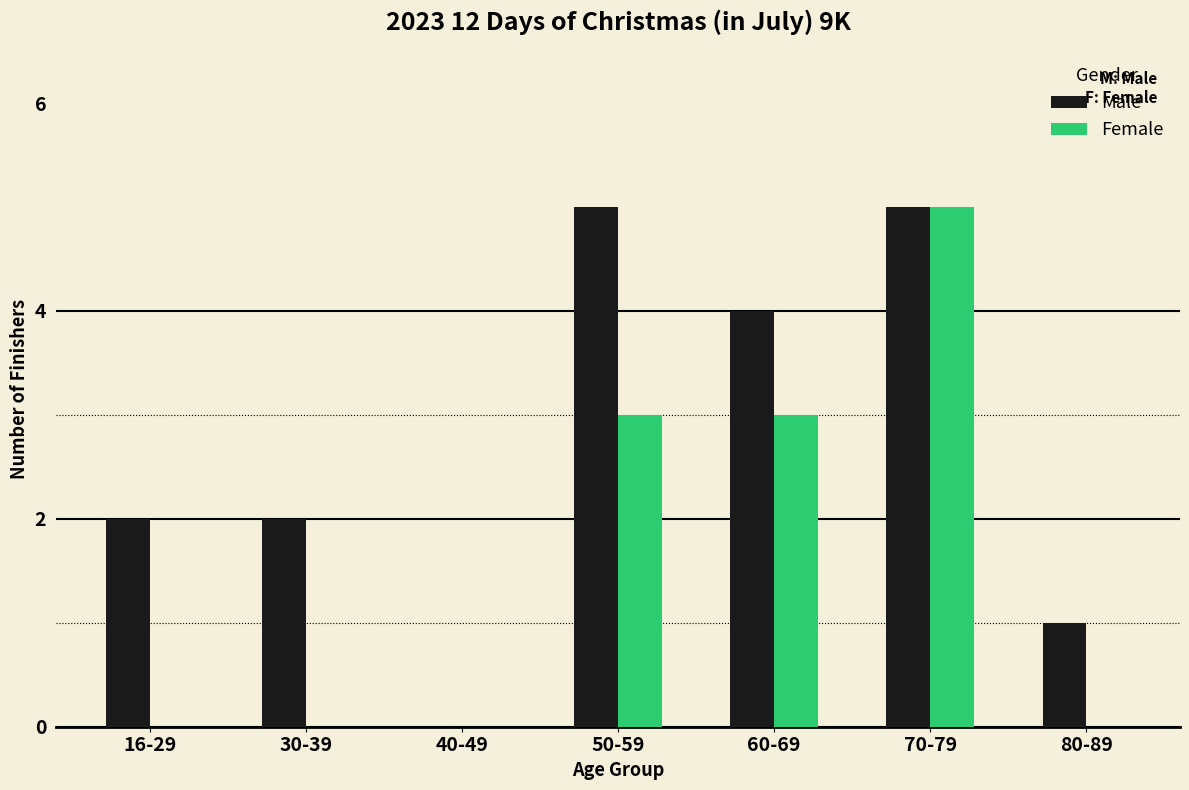

How many groups of bars are there?

7